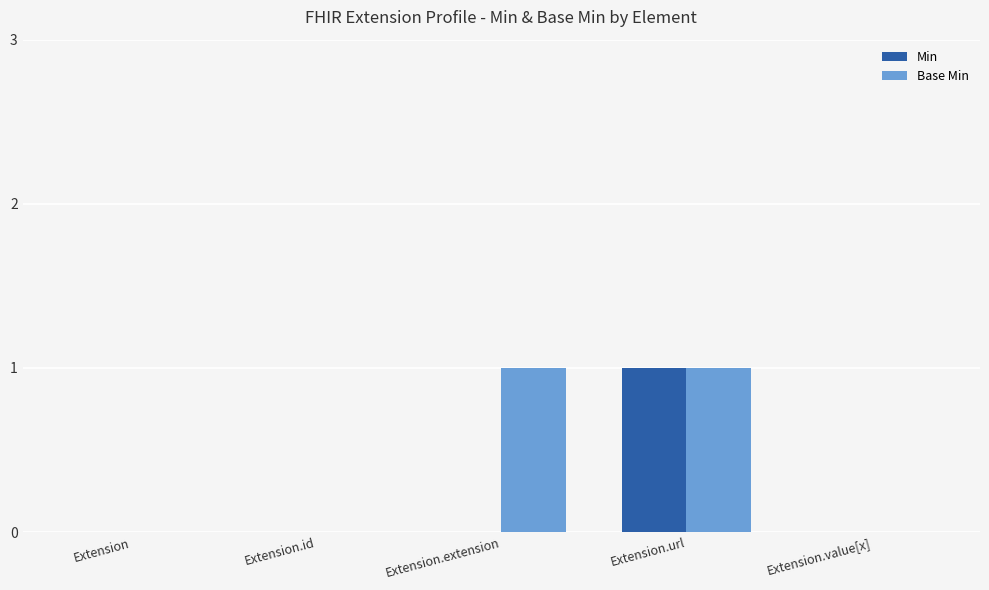

At which category is the sum across all series the highest?

Extension.url